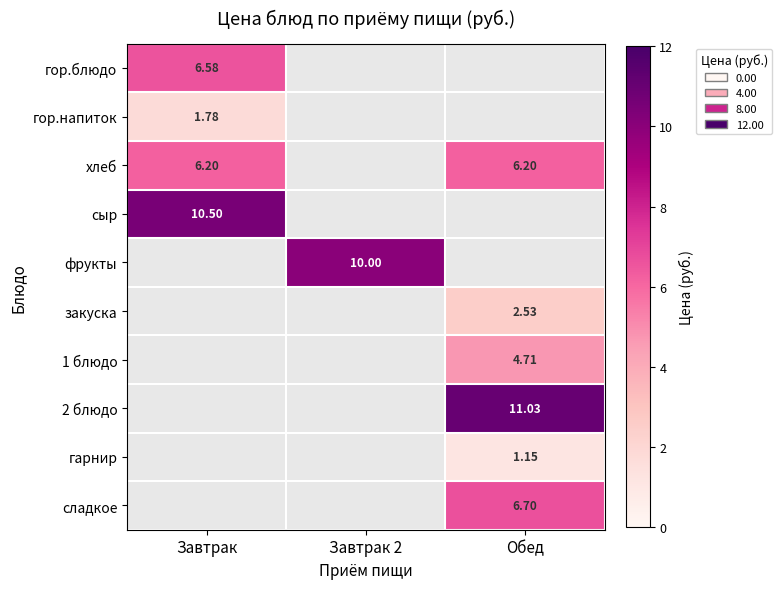

What is the maximum value shown in the chart?

11.0